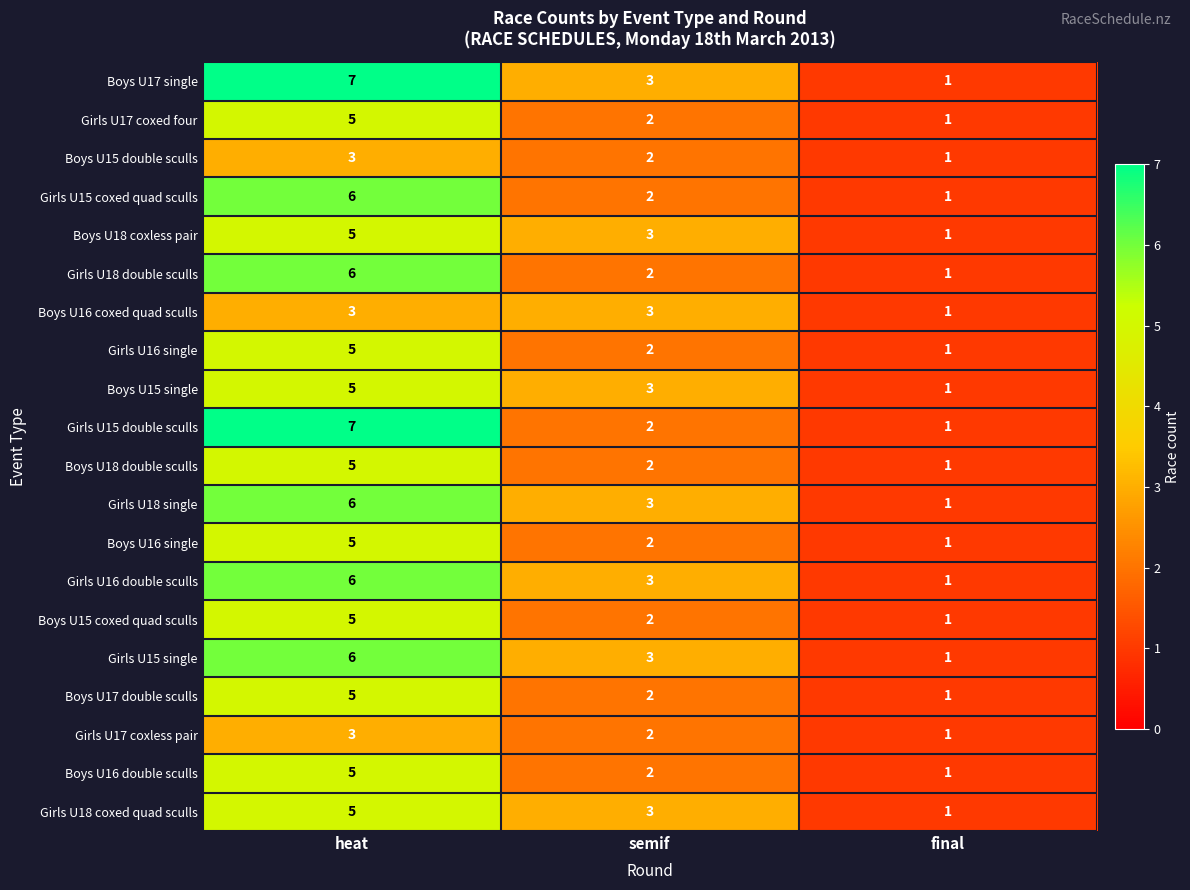

At which label is Boys U17 double sculls closest to 3?

semif